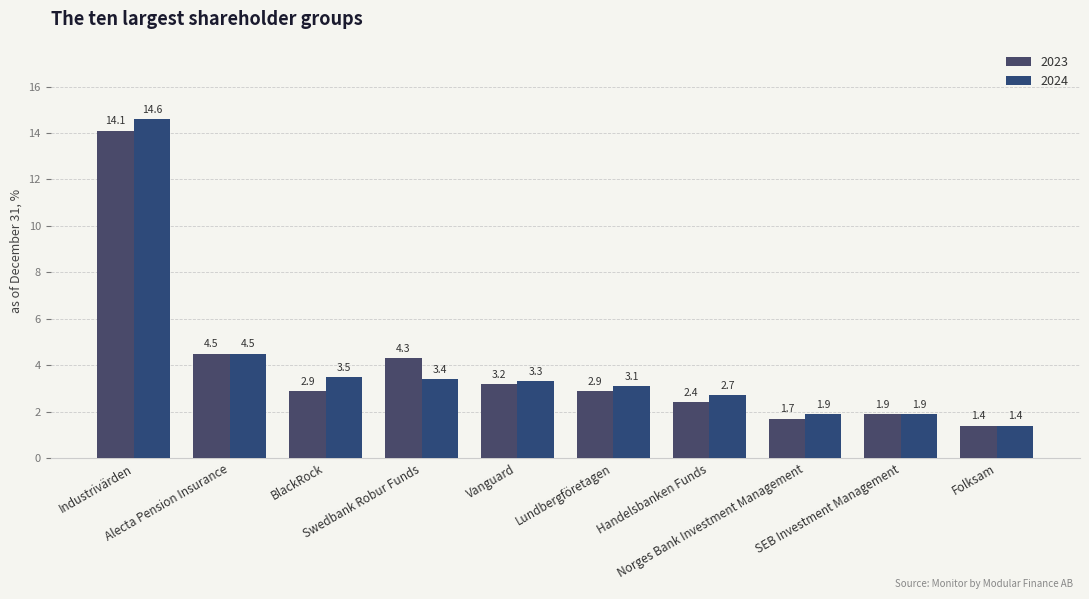

Does the chart contain stacked bars?

No